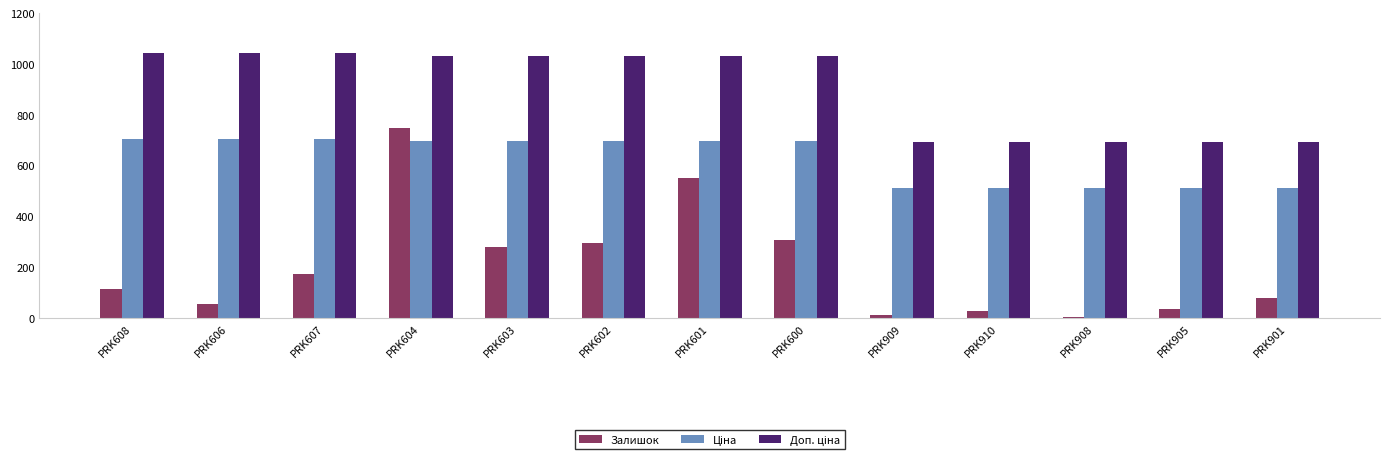

The Залишок series shows 12.0 at PRK909. True or false?

True